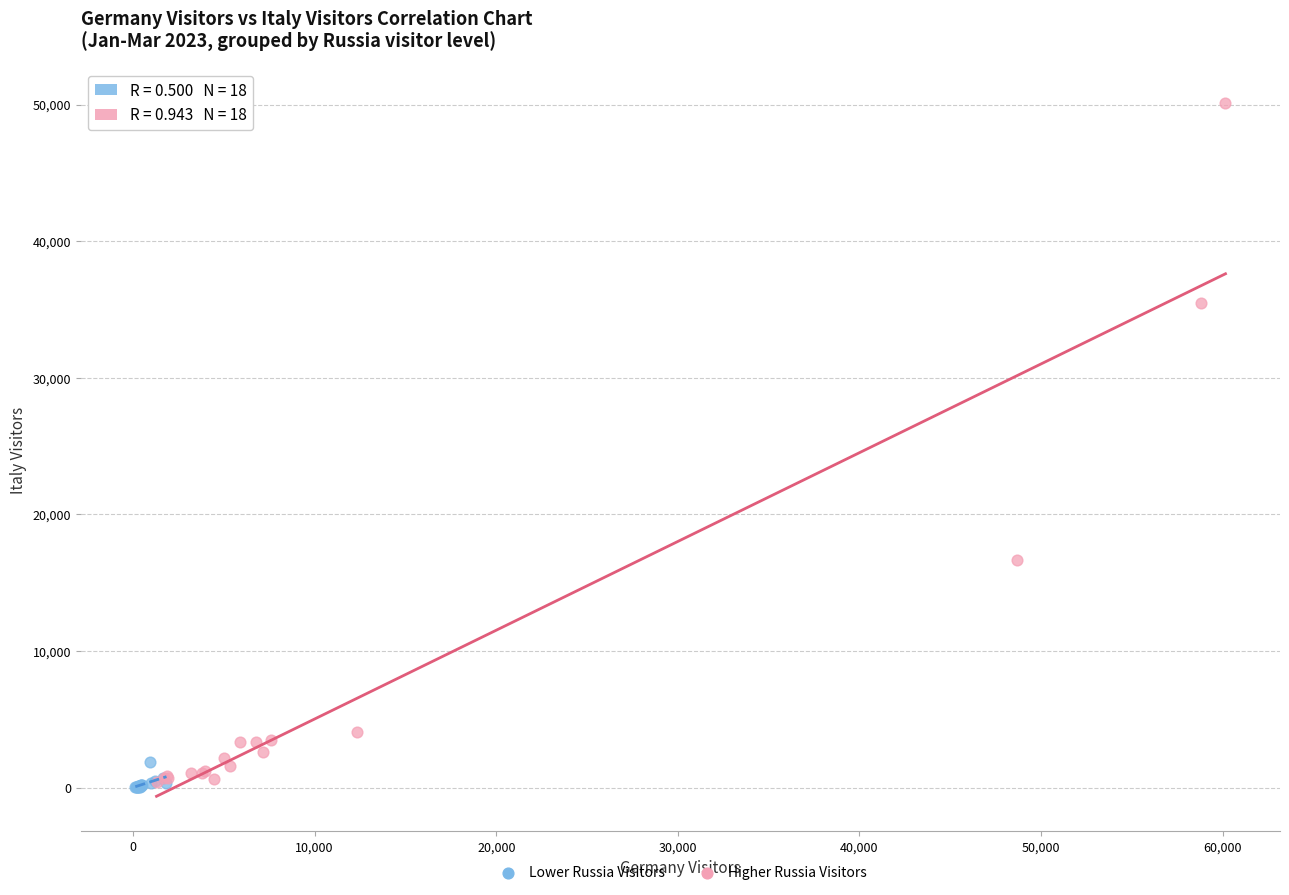

Which series contains the highest Y value?

Higher Russia Visitors